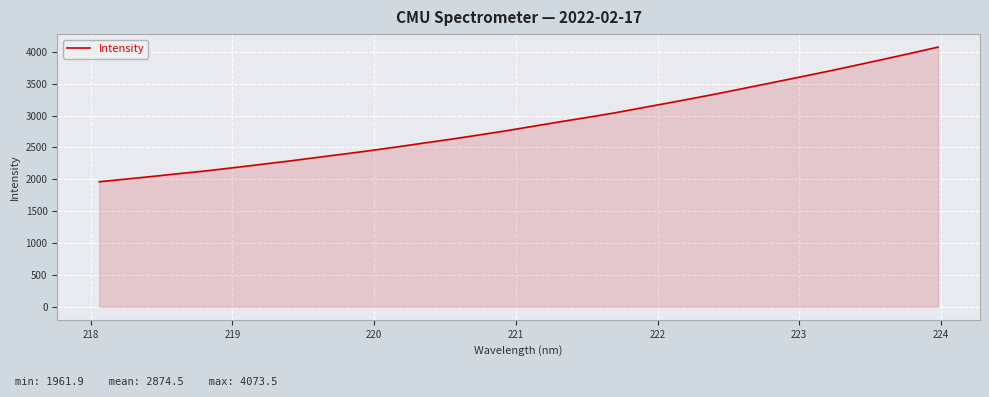

Does the chart have visible grid lines?

Yes